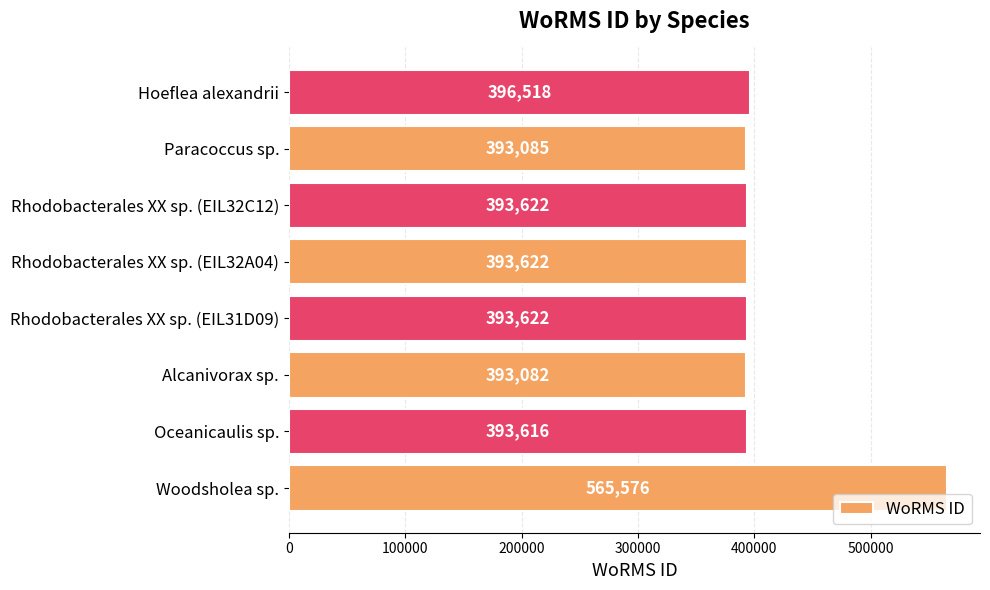

What is the ratio of the value at Oceanicaulis sp. to the value at Rhodobacterales XX sp. (EIL32A04)?

1.0